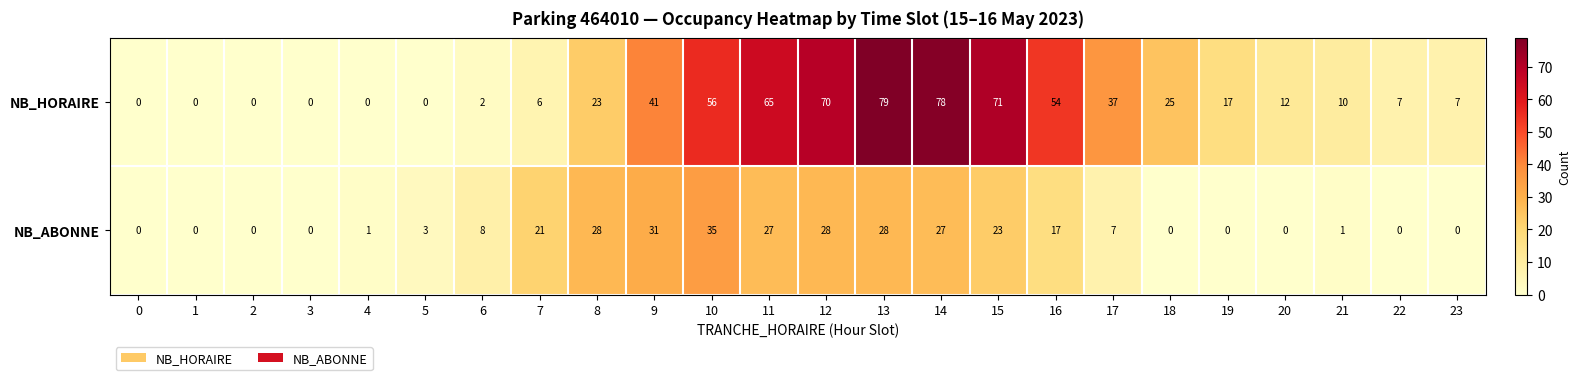

What is the sum of all NB_HORAIRE values?

660